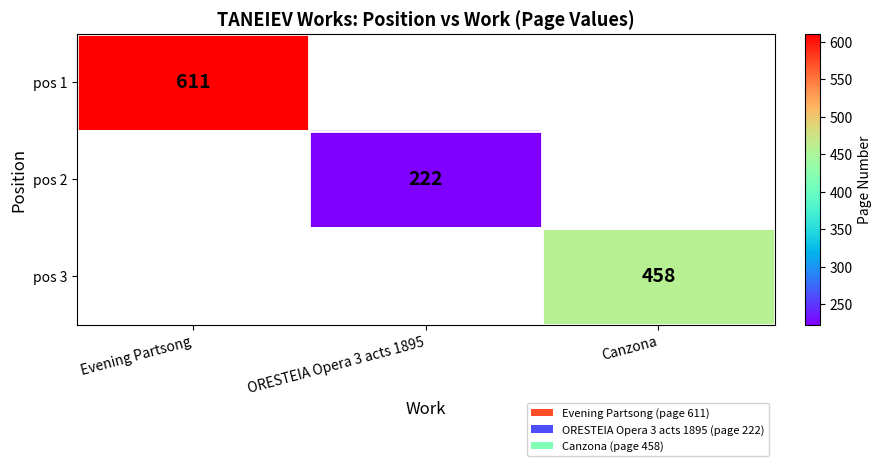

The pos 3 series shows 458 at Canzona. True or false?

True